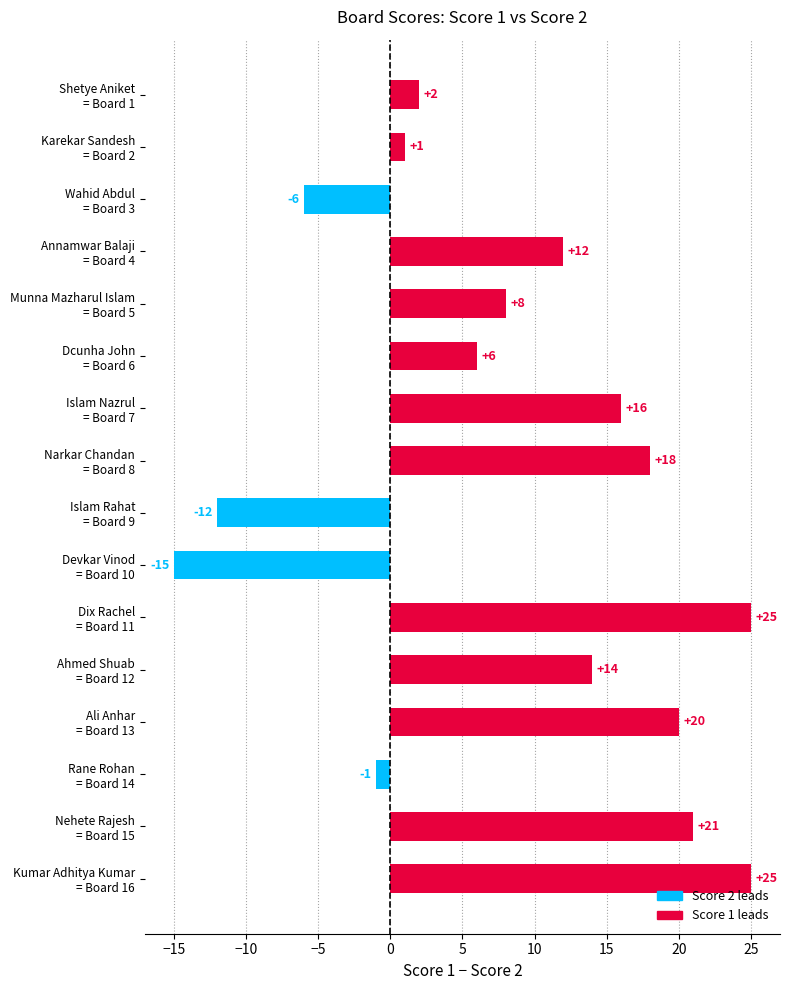

What is the difference between the maximum and second lowest values?

37